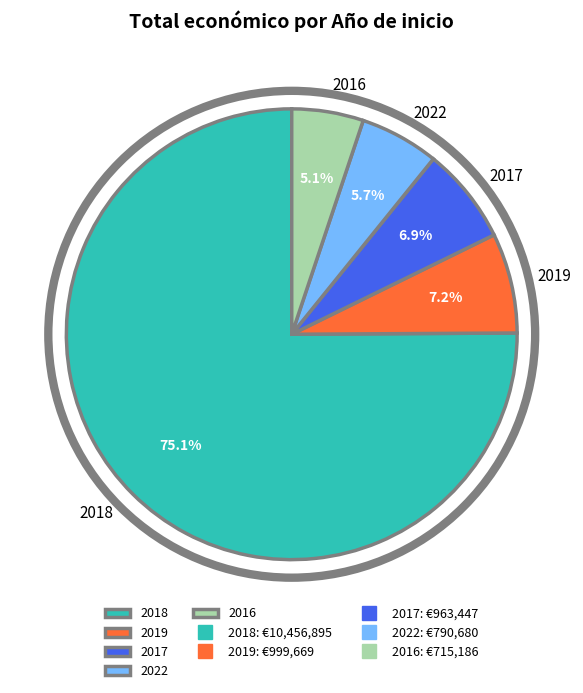

How many segments does this pie chart have?

5